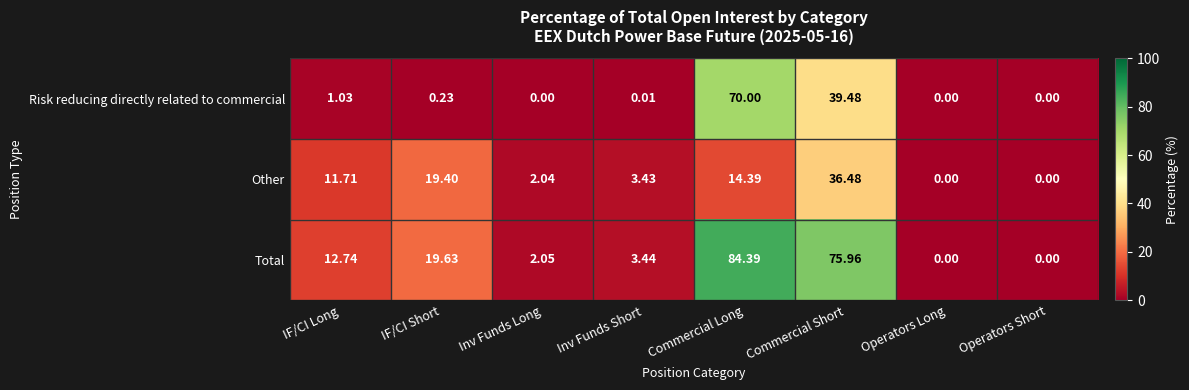

Is the value of Risk reducing directly related to commercial at Inv Funds Short greater than the value of Total at Inv Funds Short?

No